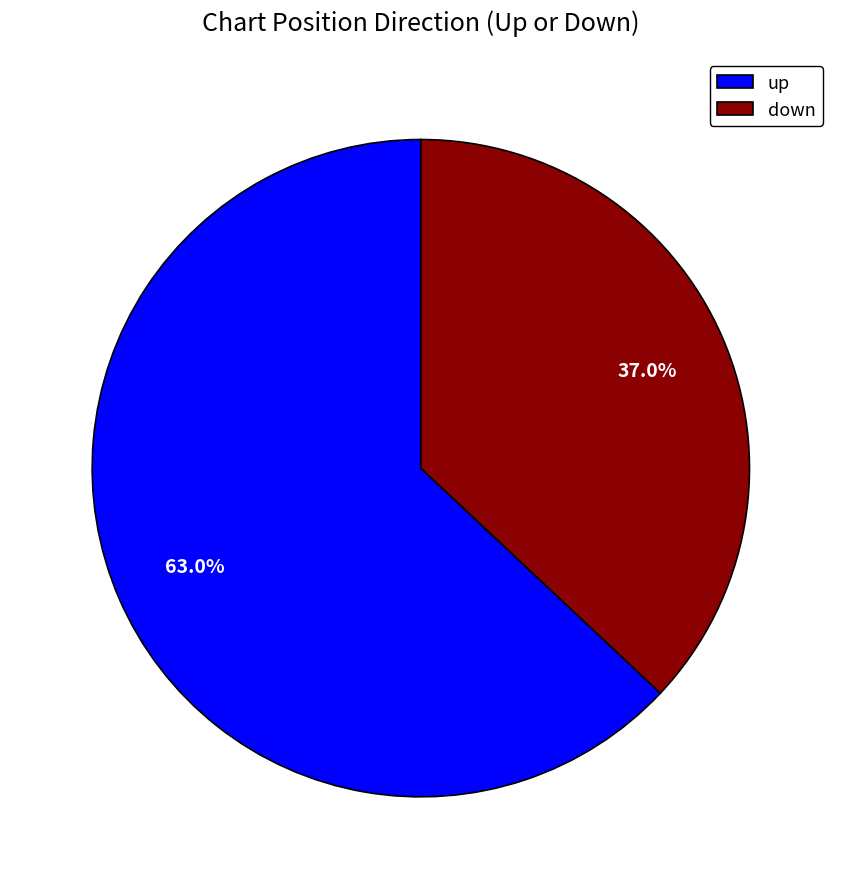

To the nearest percent, what percentage of the pie is up?

63%